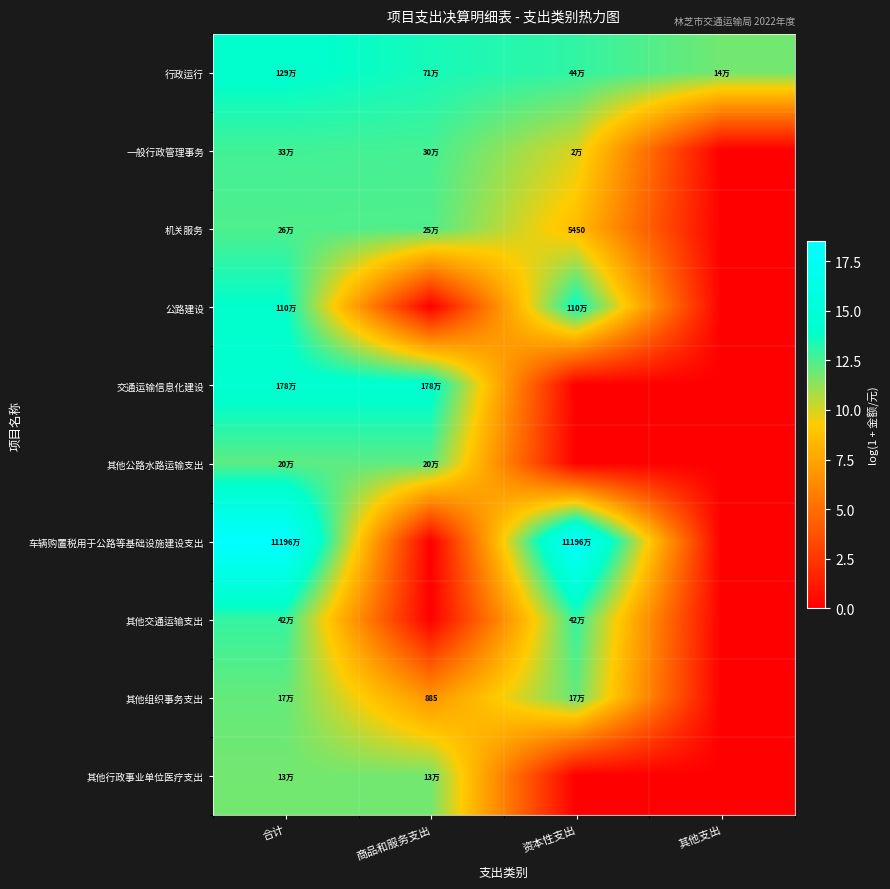

Rank the series by their maximum value, from highest to lowest.

车辆购置税用于公路等基础设施建设支出, 交通运输信息化建设, 行政运行, 公路建设, 其他交通运输支出, 一般行政管理事务, 机关服务, 其他公路水路运输支出, 其他组织事务支出, 其他行政事业单位医疗支出